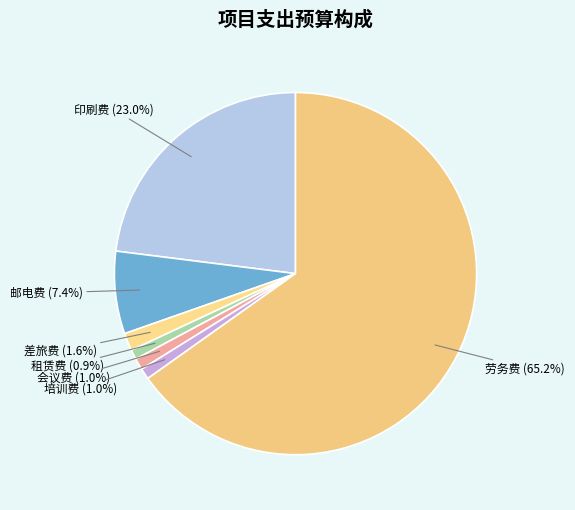

Does 劳务费 represent more than half of the total?

Yes